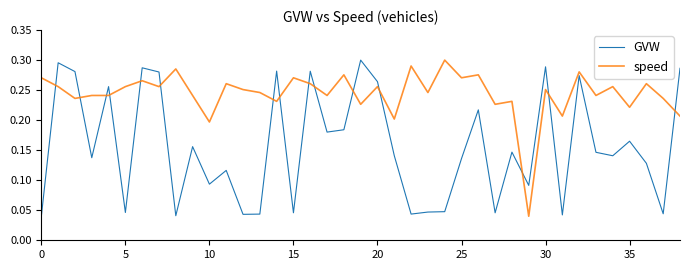

Which series ends up on top after the final intersection of speed and GVW?

GVW